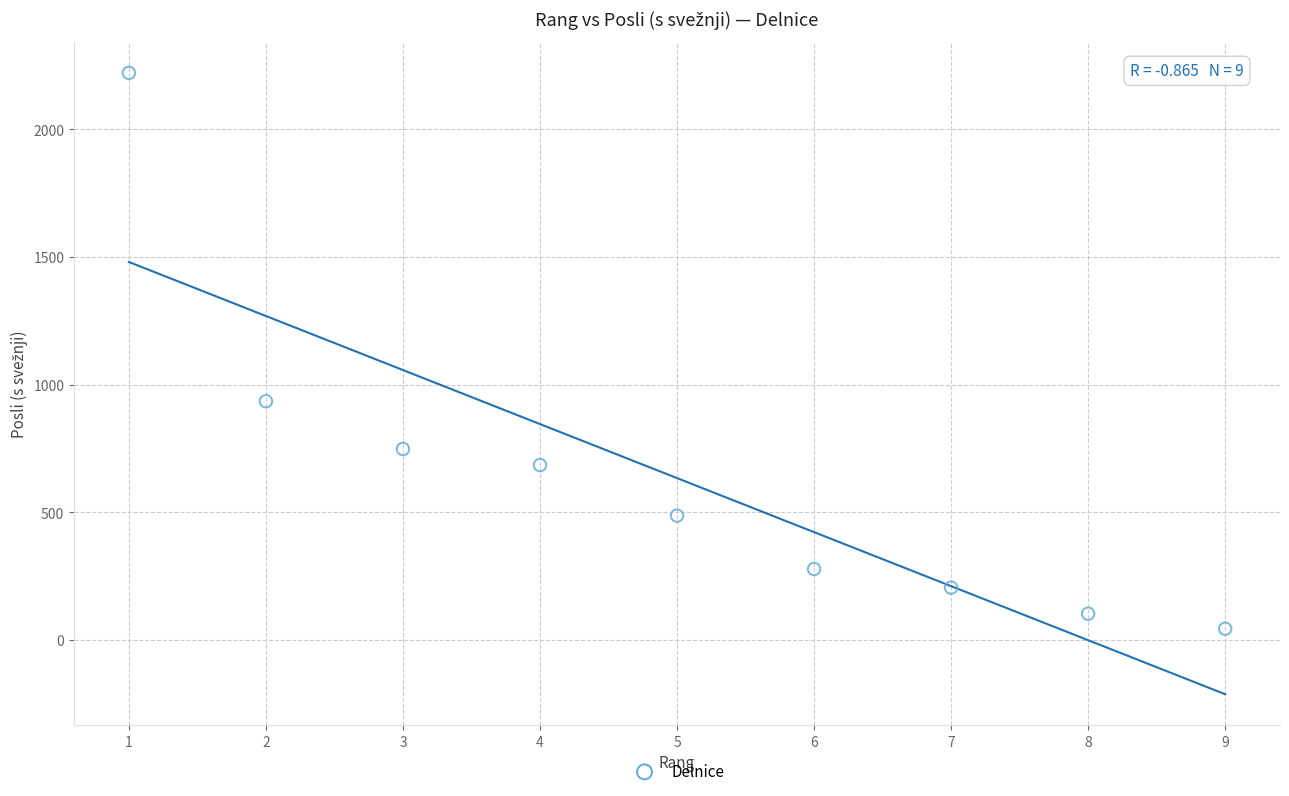

What is the average Y value?

634